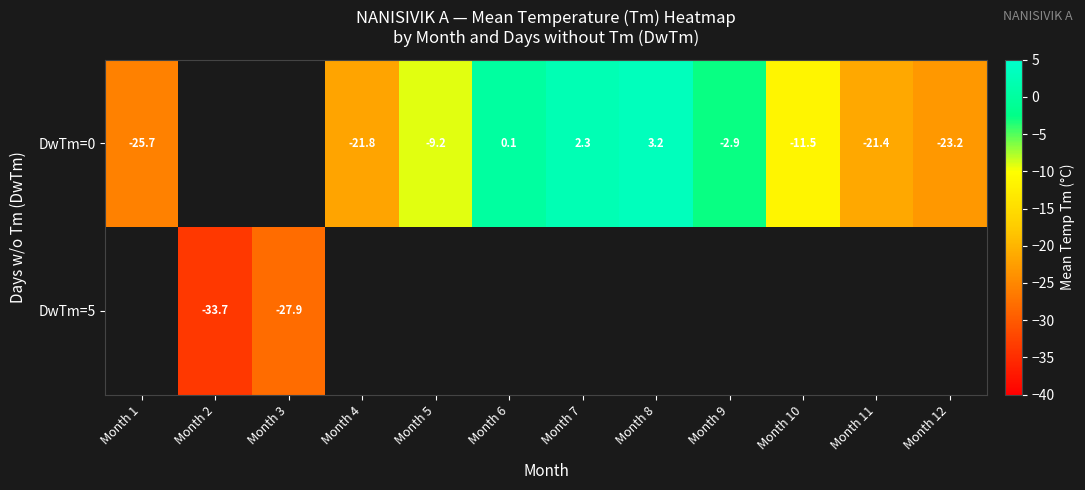

True or false: DwTm=0 has a value of -21.4 at Month 11.

True